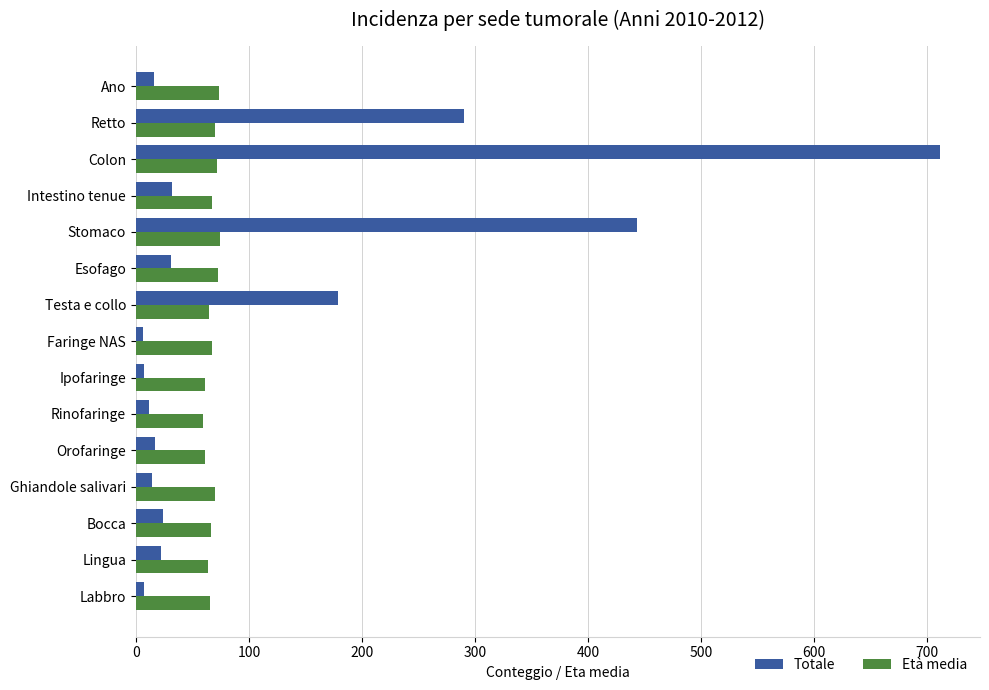

How many categories are shown in the chart?

15